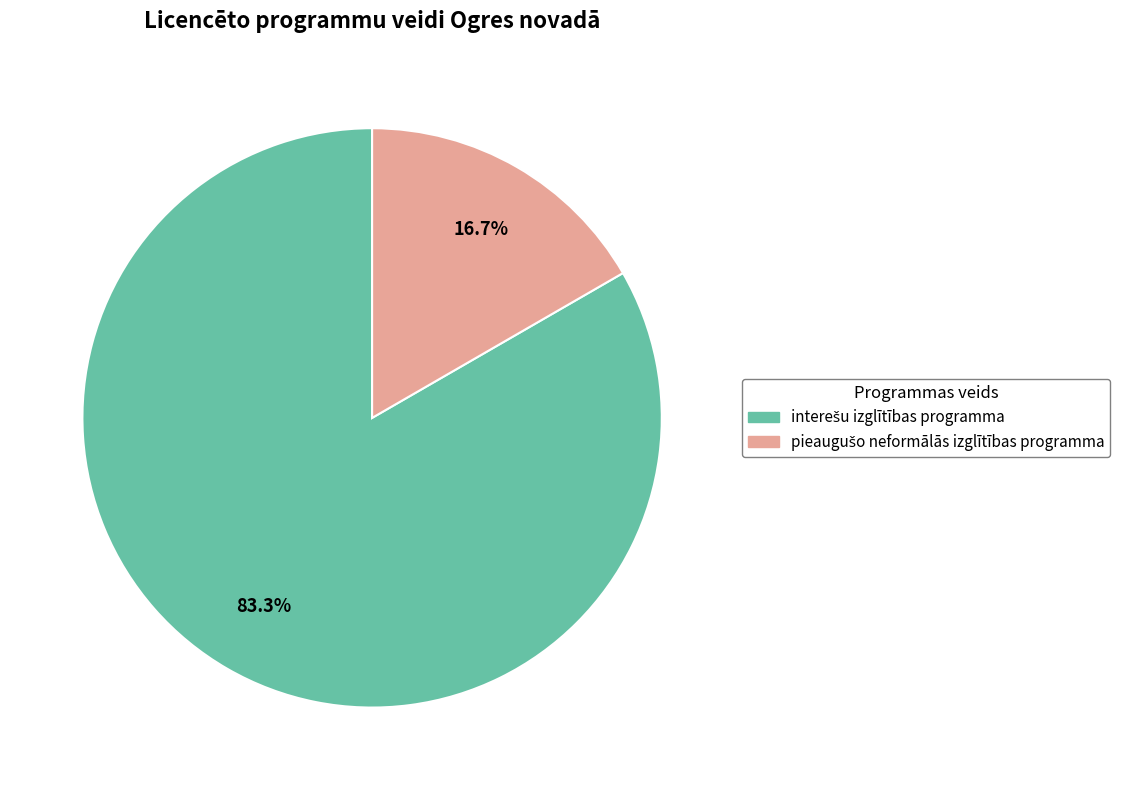

Does any single category account for the majority?

Yes